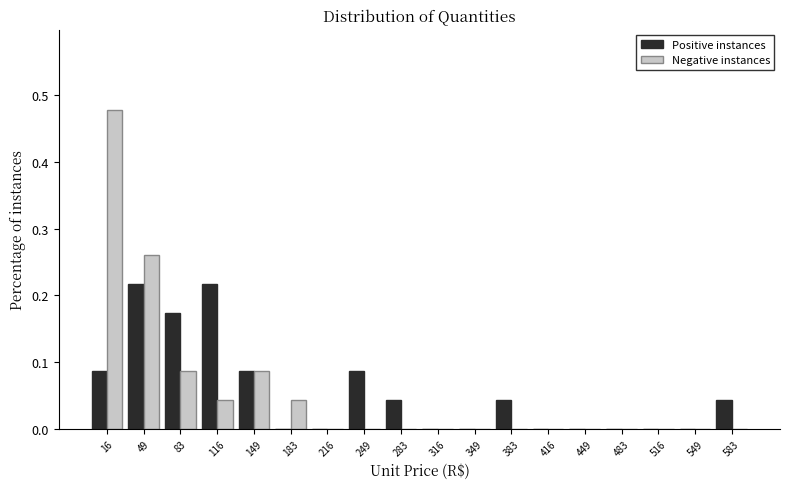

Reading left to right, list every range on the x-axis with the height of the bar of each series over it. Neither the bar edges nor the heights are printed on the chart, so give them approximately, as read against the axes.

0 to 35: Positive instances=0.09	Negative instances=0.48
35 to 65: Positive instances=0.22	Negative instances=0.26
65 to 100: Positive instances=0.17	Negative instances=0.09
100 to 135: Positive instances=0.22	Negative instances=0.04
135 to 165: Positive instances=0.09	Negative instances=0.09
165 to 200: Positive instances=0	Negative instances=0.04
200 to 235: Positive instances=0	Negative instances=0
235 to 265: Positive instances=0.09	Negative instances=0
265 to 300: Positive instances=0.04	Negative instances=0
300 to 335: Positive instances=0	Negative instances=0
335 to 365: Positive instances=0	Negative instances=0
365 to 400: Positive instances=0.04	Negative instances=0
400 to 435: Positive instances=0	Negative instances=0
435 to 465: Positive instances=0	Negative instances=0
465 to 500: Positive instances=0	Negative instances=0
500 to 535: Positive instances=0	Negative instances=0
535 to 565: Positive instances=0	Negative instances=0
565 to 600: Positive instances=0.04	Negative instances=0